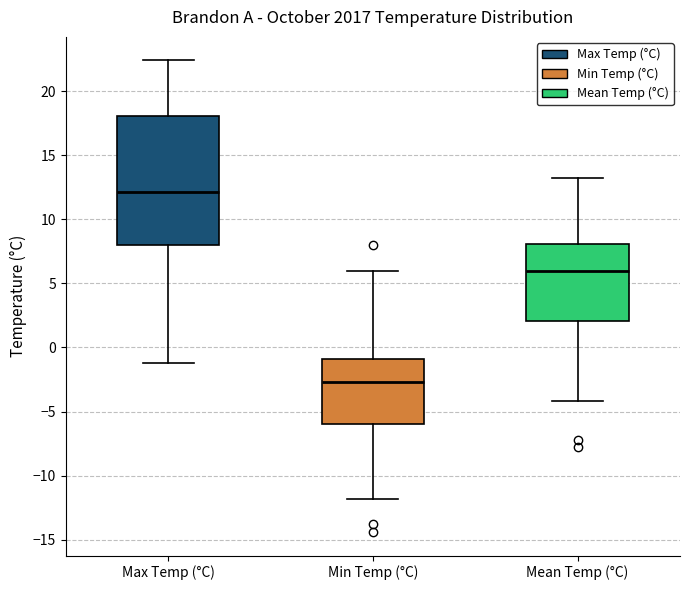

Comparing the boxes themselves (not the whiskers), which one is the tallest?

Max Temp (°C)